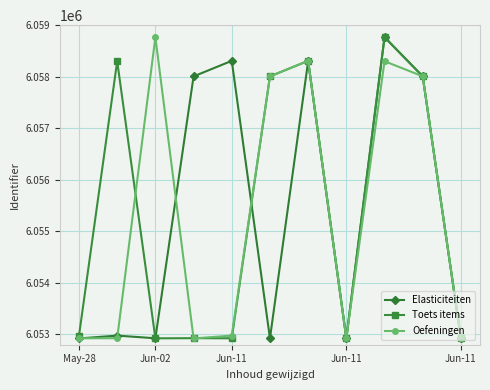

What is the value of the Toets items point at the 9th from the left?

6058767